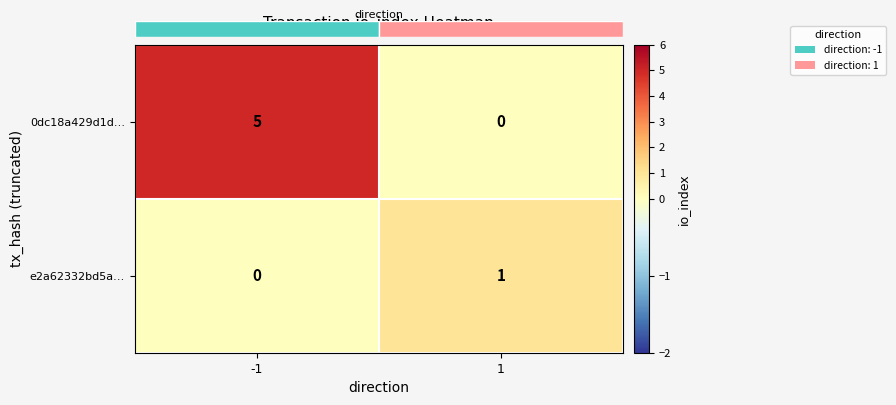

What is the sum of all e2a62332bd5a… values?

1